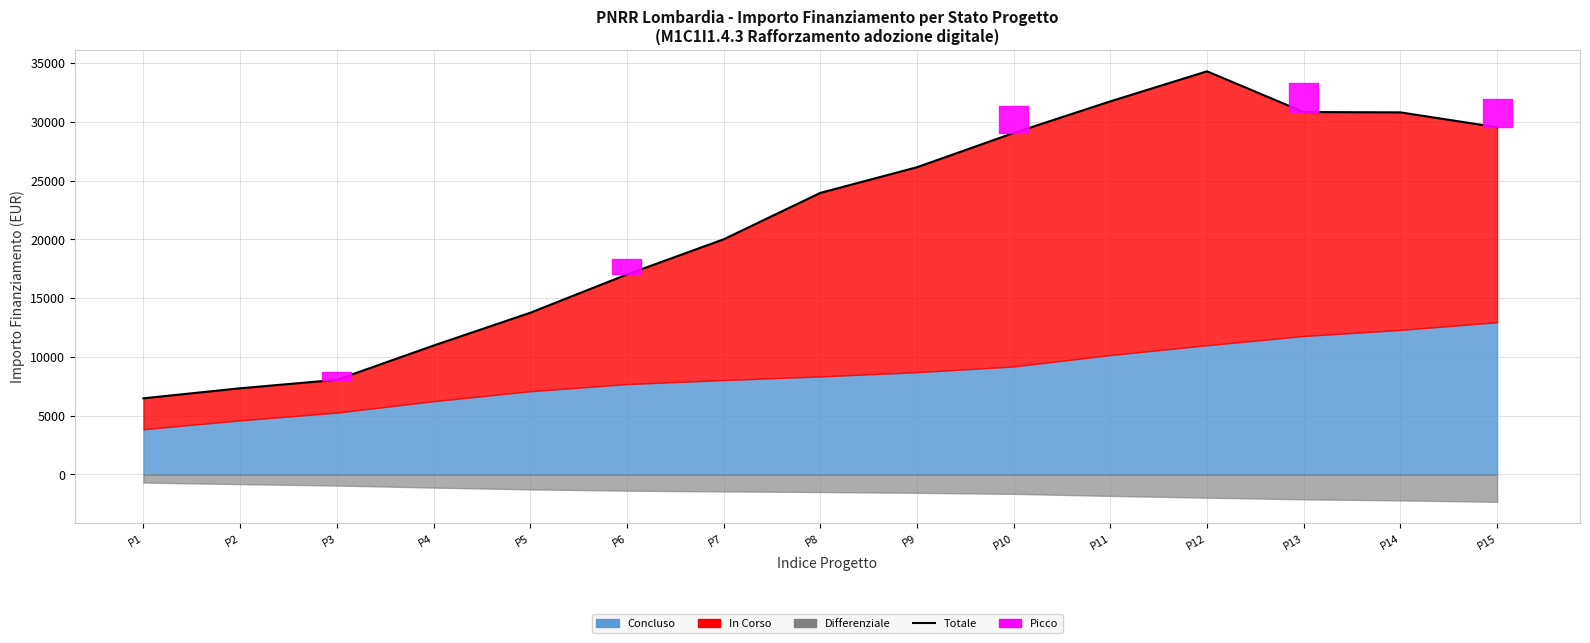

Rank the categories by value from highest to lowest.

P12, P11, P13, P14, P15, P10, P9, P8, P7, P6, P5, P4, P3, P2, P1